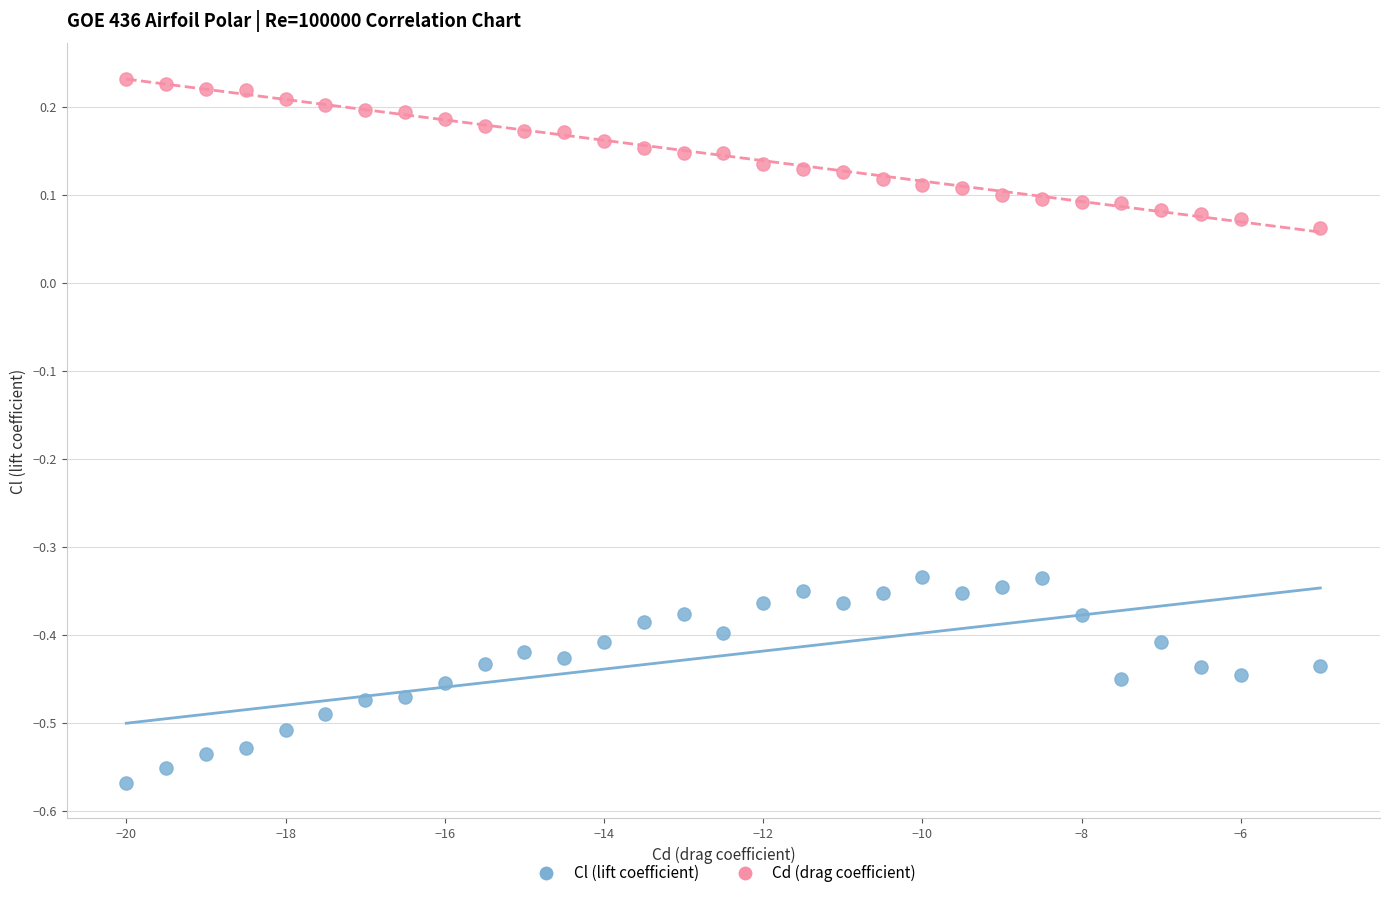

Which series contains the highest Y value?

Cd (drag coefficient)